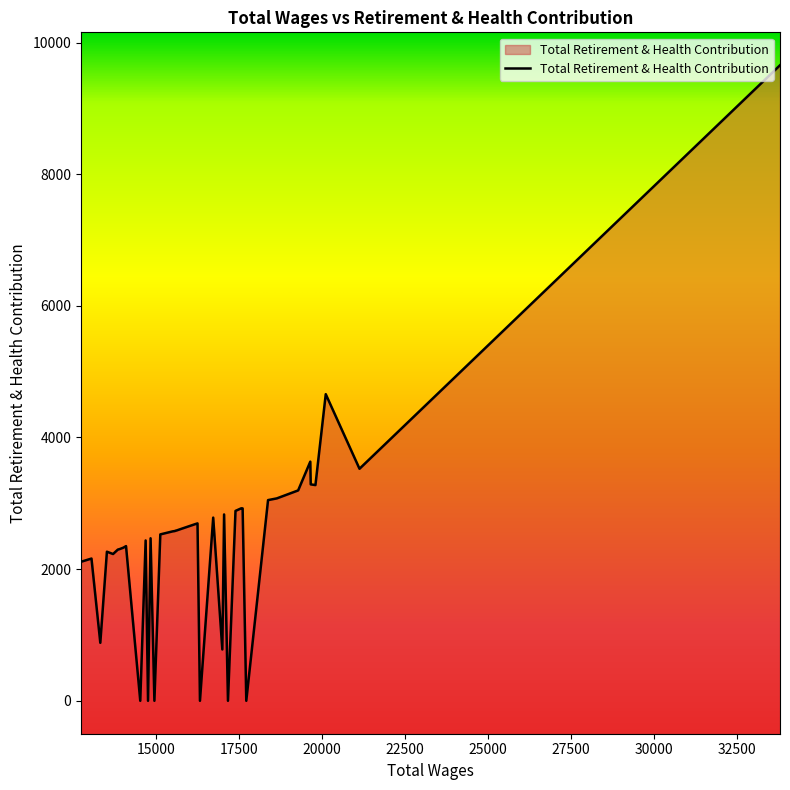

How many categories are shown in the chart?

40